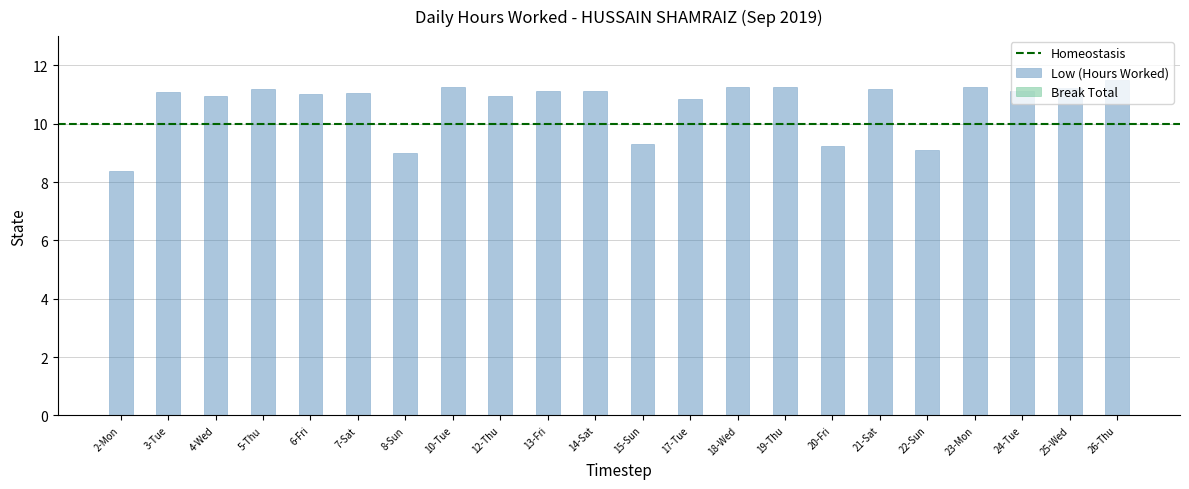

How many bars are there in total?

22